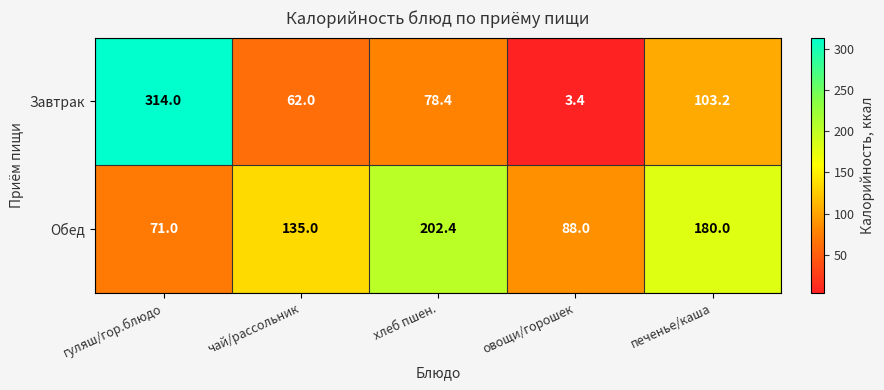

Rank the series by their average value, from lowest to highest.

Завтрак, Обед